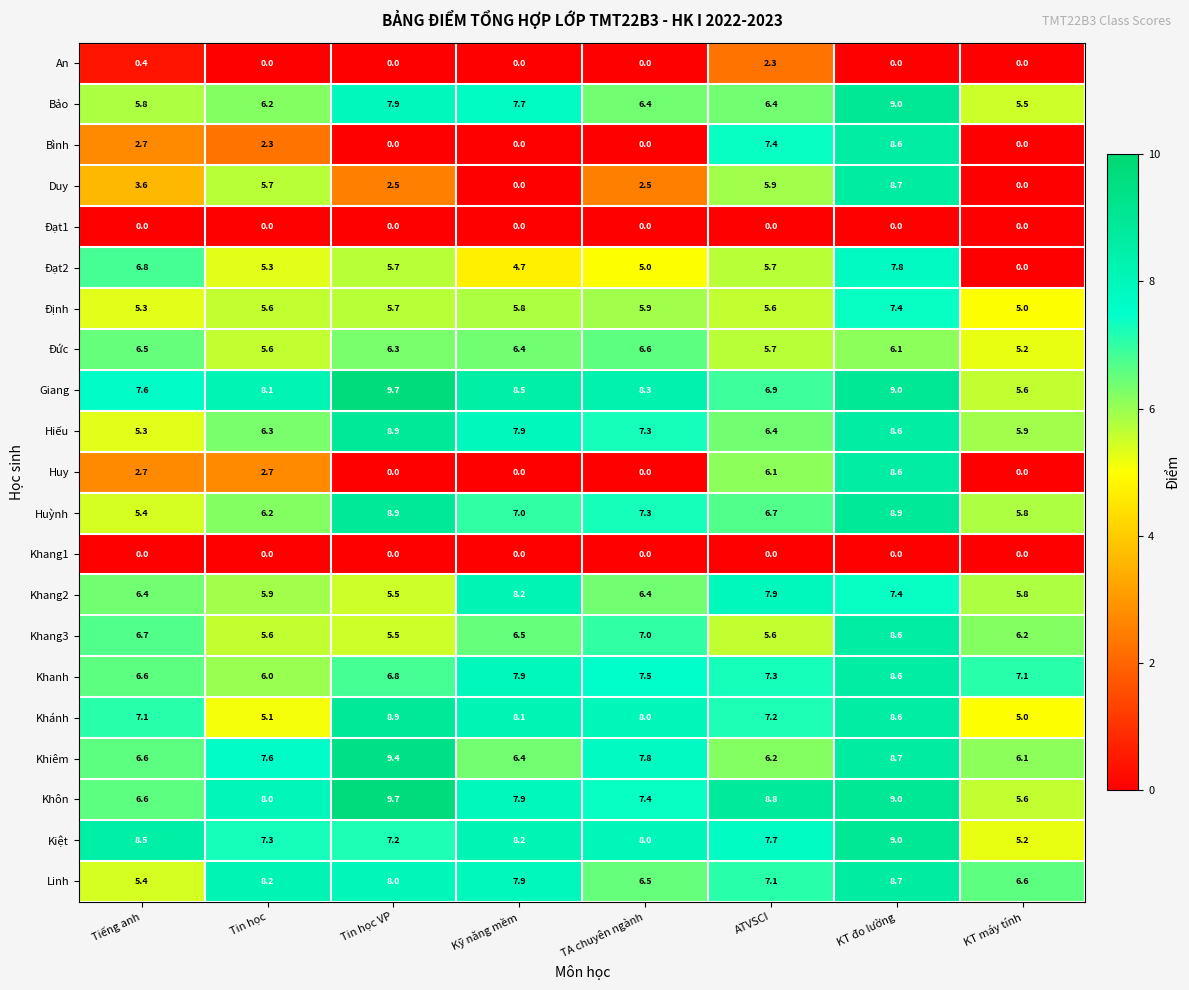

True or false: Bình has a value of 11.8 at KT đo lường.

False